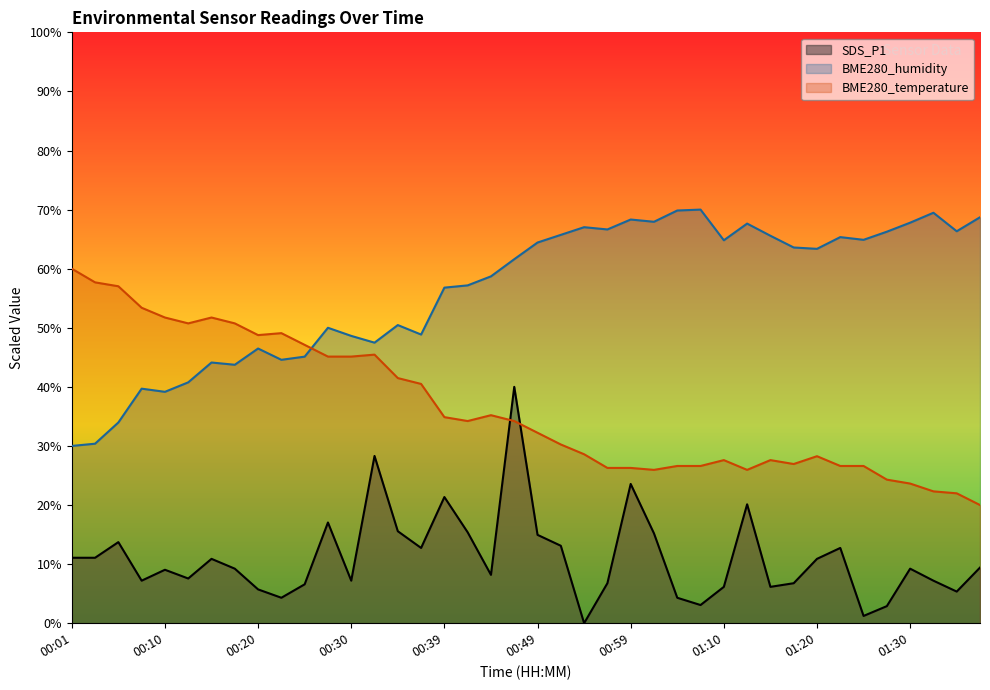

The BME280_humidity series shows 17.3 at 00:59. True or false?

False